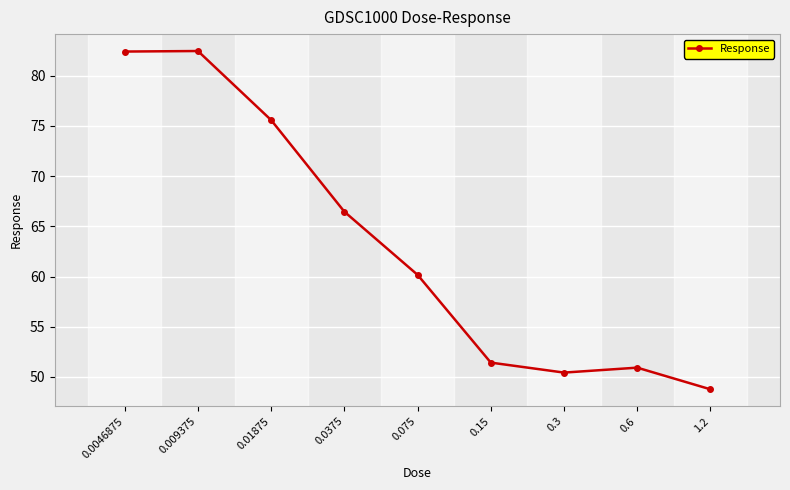

The chart shows a value of 48.8 at 1.2. True or false?

True